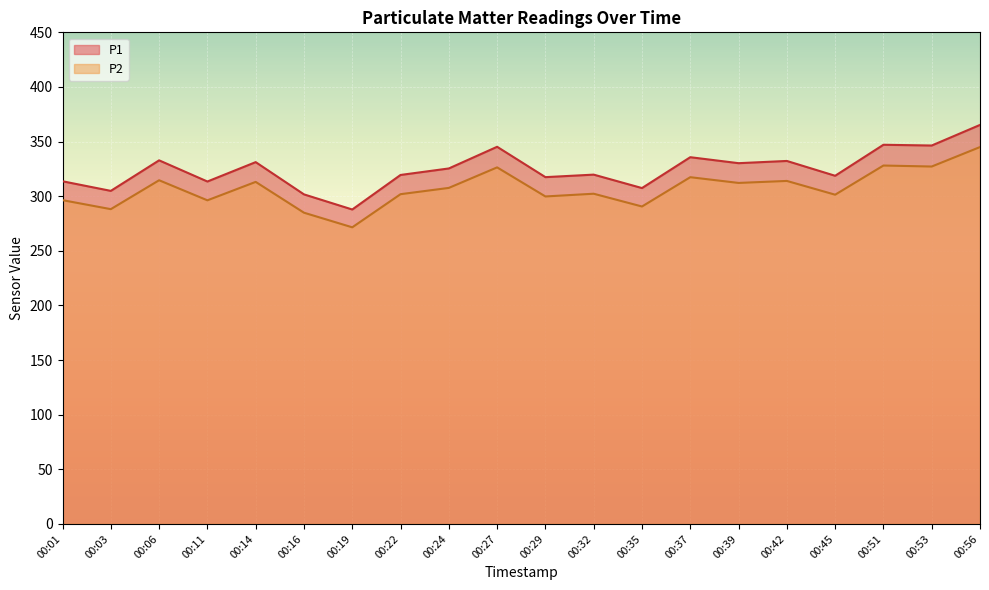

How many interior local valleys does the P2 series have?

8